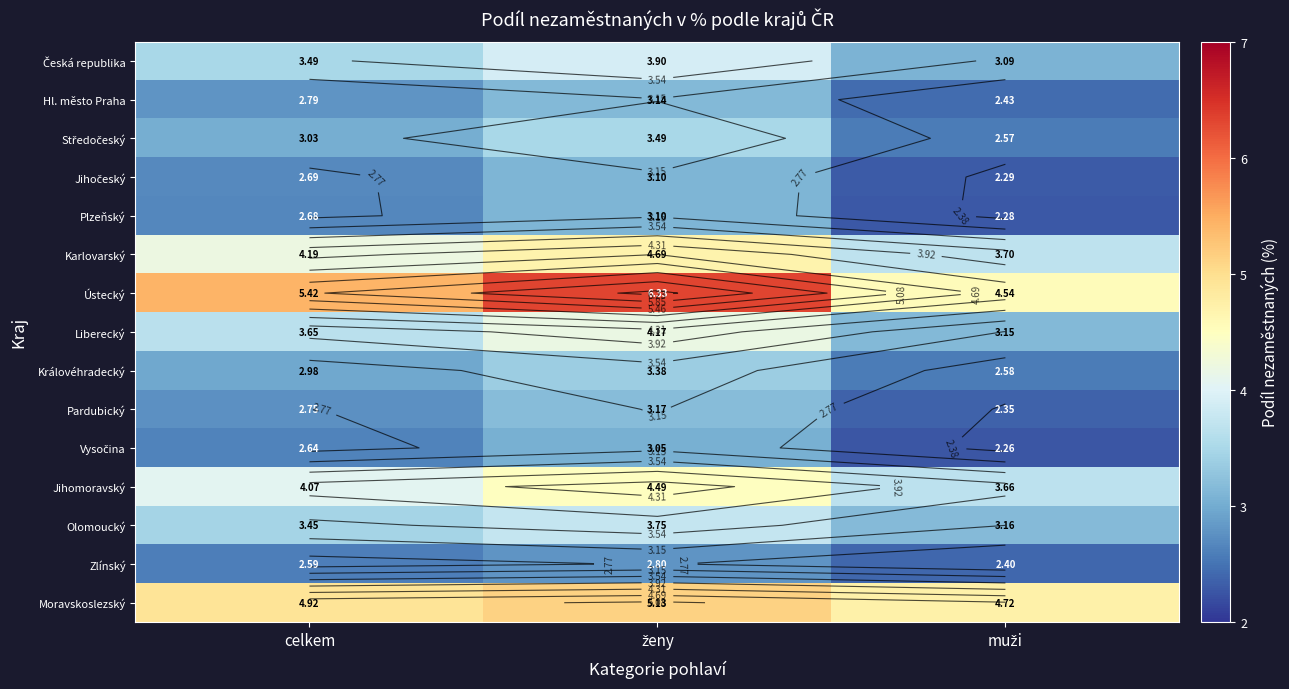

True or false: Moravskoslezský has a value of 7.4 at ženy.

False